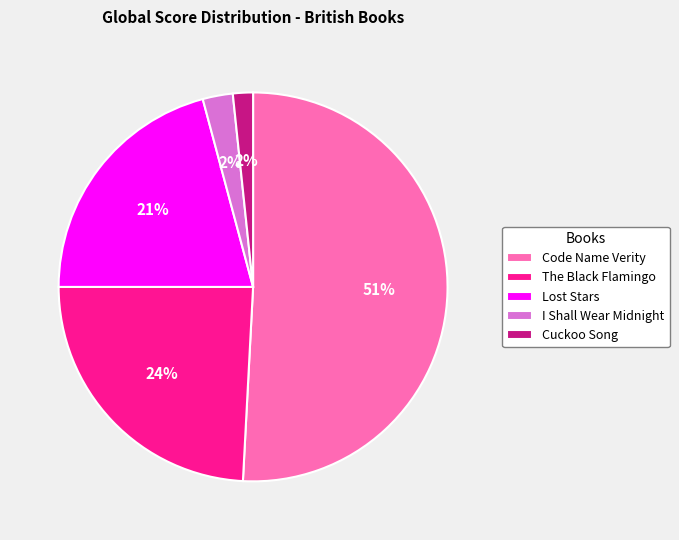

What is the largest slice in the pie chart?

Code Name Verity